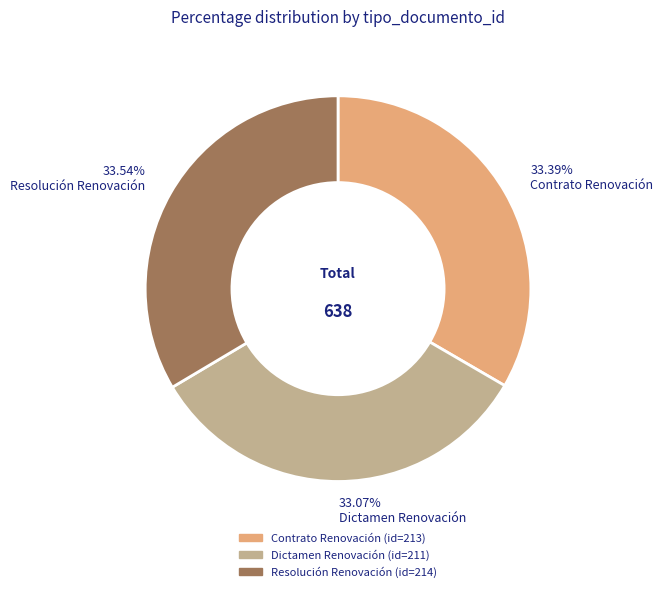

Do Dictamen Renovación and Contrato Renovación together represent more than half of the pie?

Yes